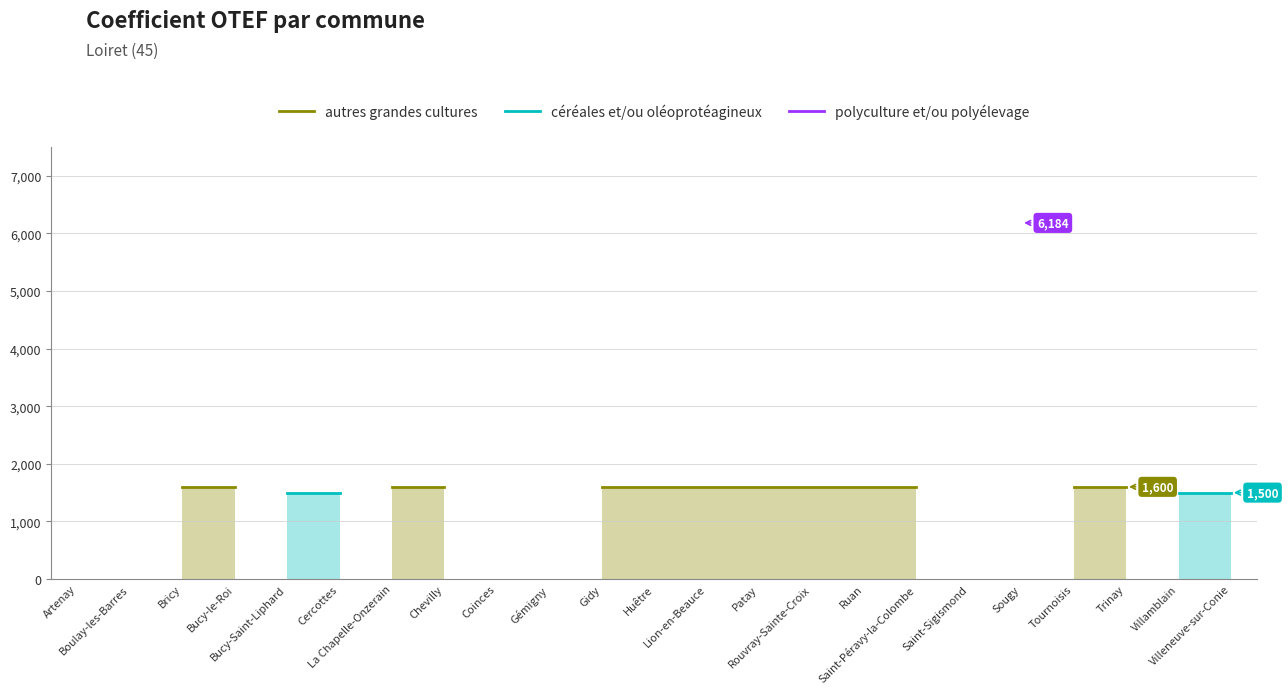

What are all the series names shown in the legend?

autres grandes cultures, céréales et/ou oléoprotéagineux, polyculture et/ou polyélevage